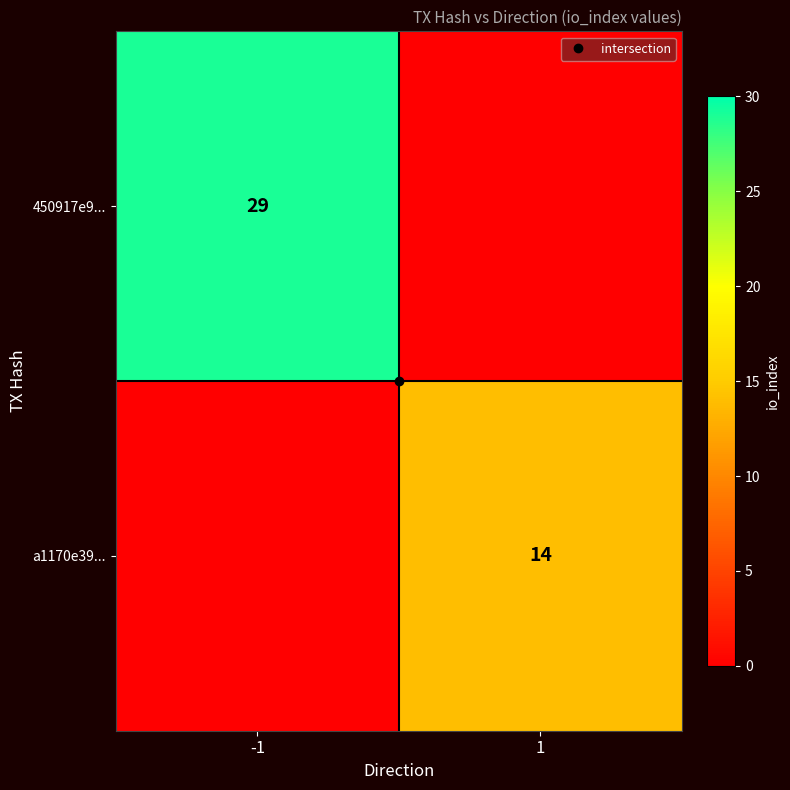

At -1, list the series in order from largest to smallest.

450917e9..., a1170e39...